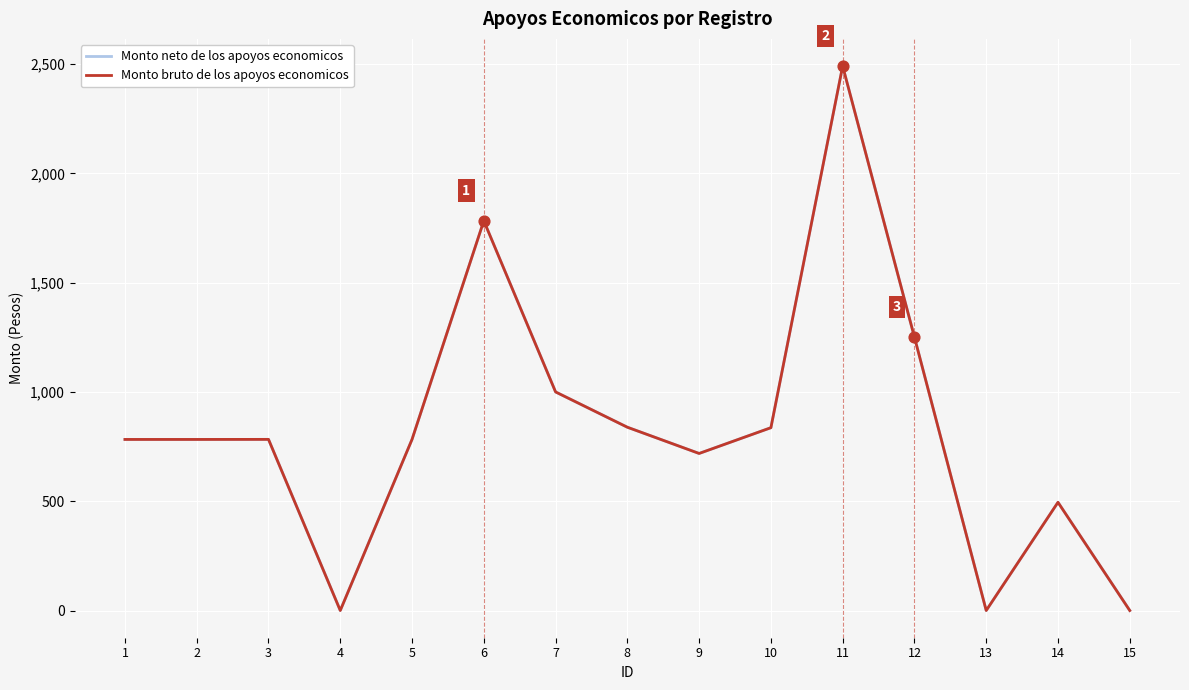

Is this an area chart (filled region under the line)?

No